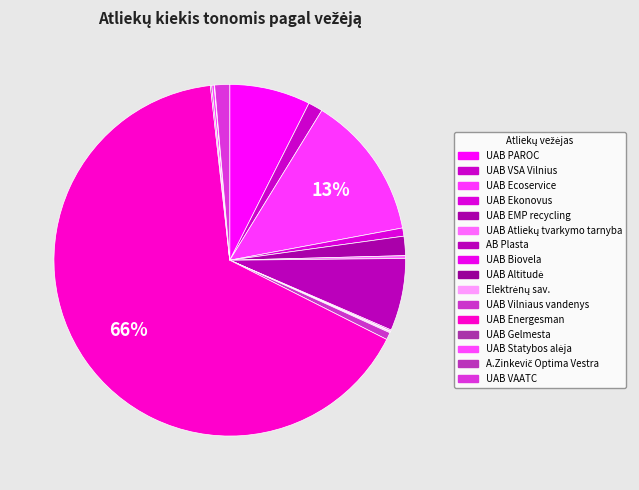

The Elektrėnų sav. slice represents 0% of the pie. True or false?

True